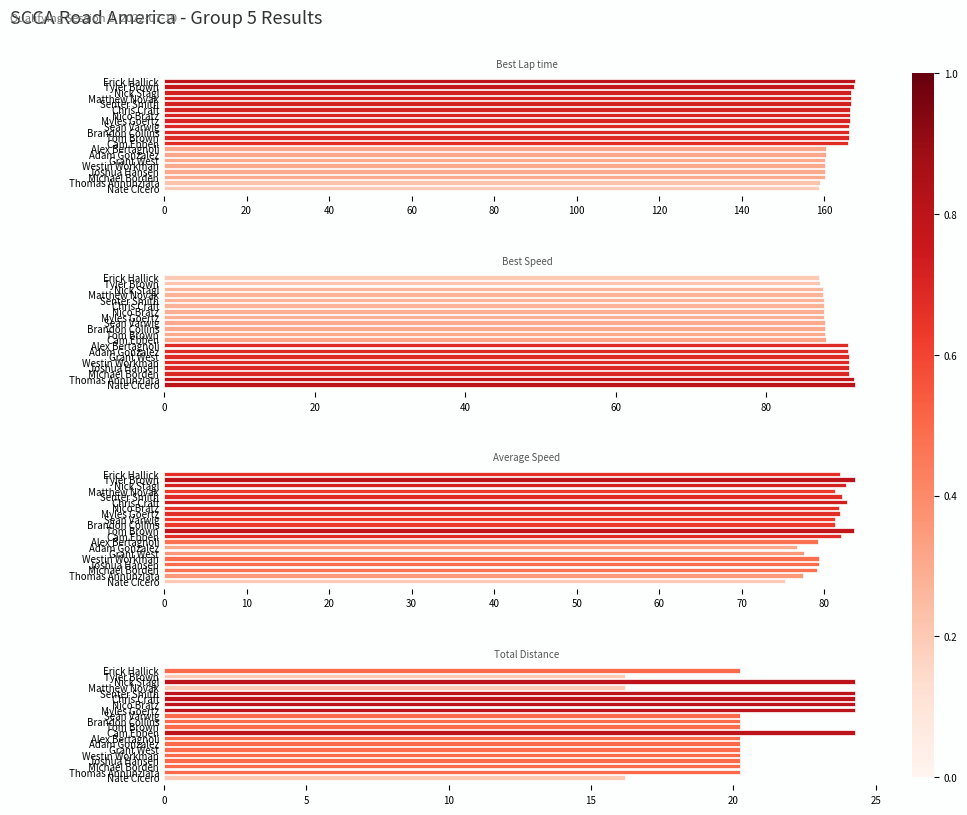

At Myles Goertz, list the series in order from largest to smallest.

Best Lap time, Best Speed, Average Speed, Total Distance